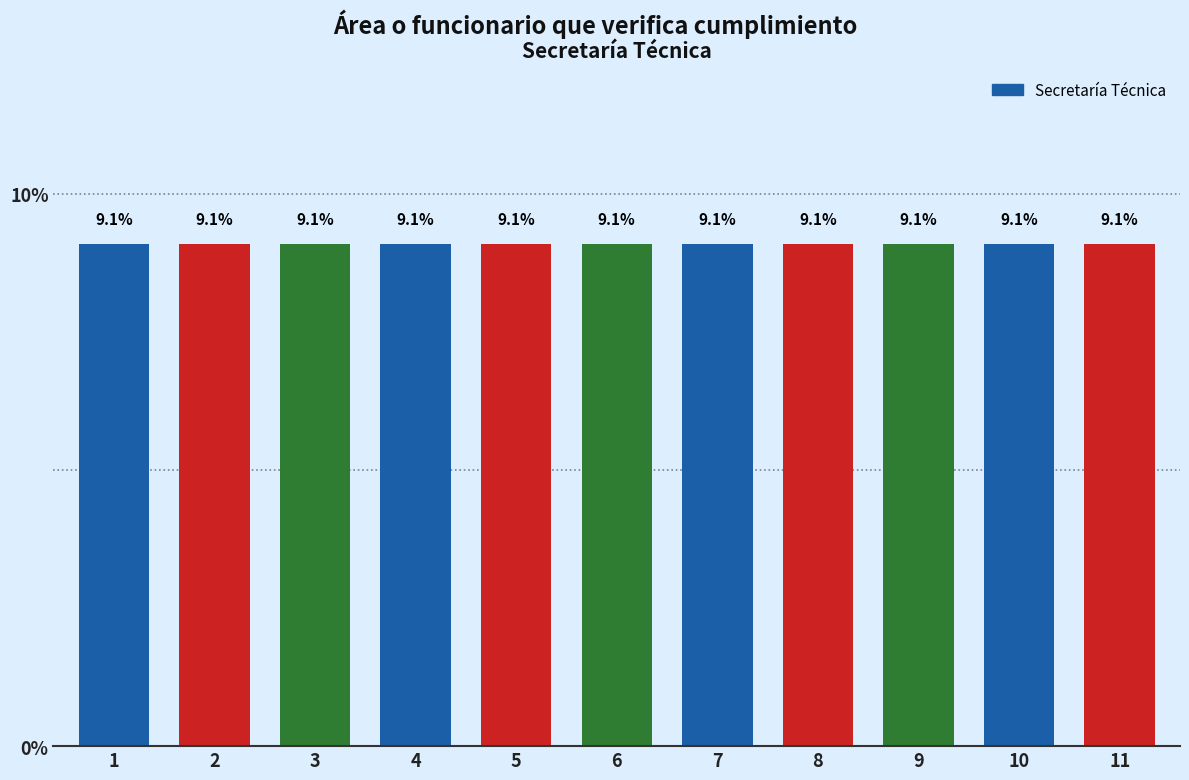

The value at 7 is 3. True or false?

False